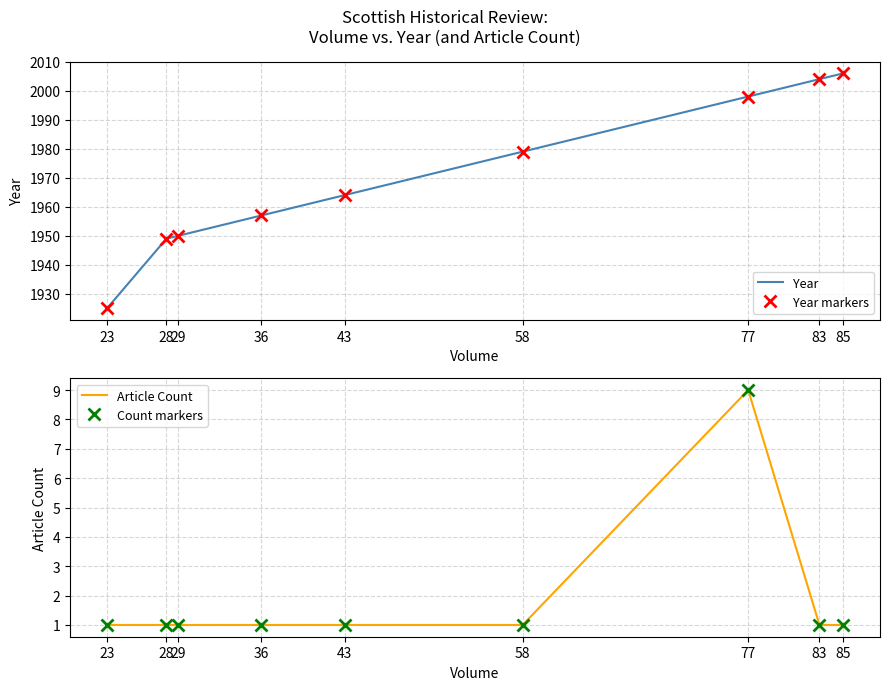

Rank the series by their maximum value, from lowest to highest.

Article Count, Count markers, Year, Year markers